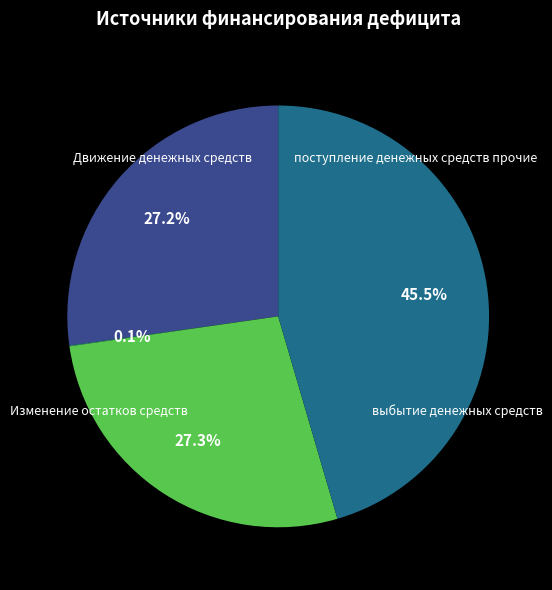

Is there a majority slice in this chart?

No